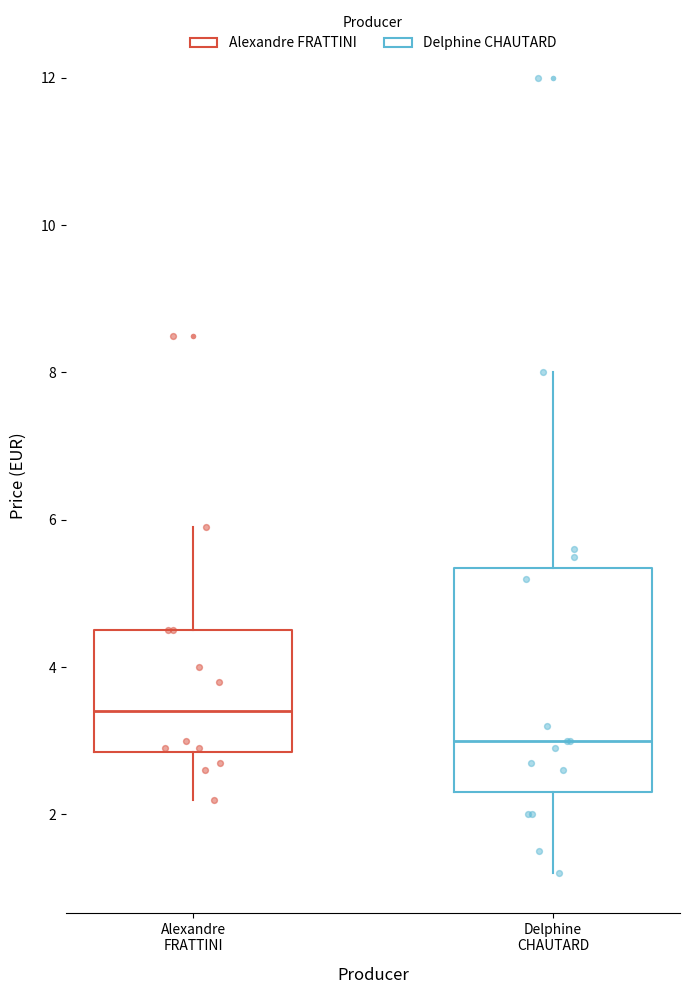

Reading left to right, read every box against the y-axis: the position of its median line, the range the box covers, and the ends of its whiskers. The values are not printed on the chart, so give them approximately, as read against the axis.

Alexandre FRATTINI: median 3.4, box 2.8 to 4.6, whiskers 2.2 to 6.0
Delphine CHAUTARD: median 3.0, box 2.4 to 5.4, whiskers 1.2 to 8.0